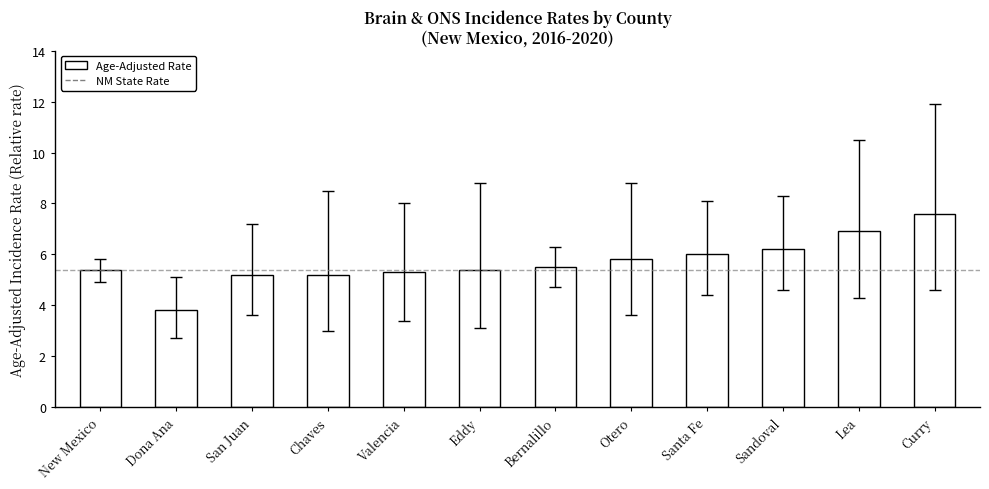

What is the maximum value shown in the chart?

7.6